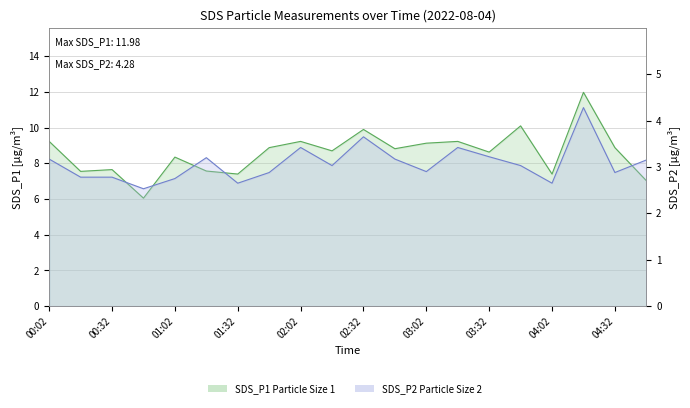

Count the number of data series in this chart.

2